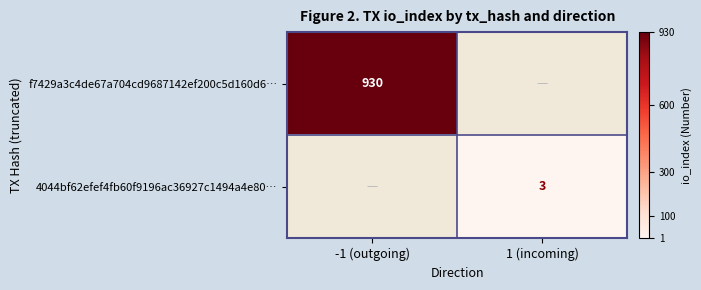

Count the number of data series in this chart.

2